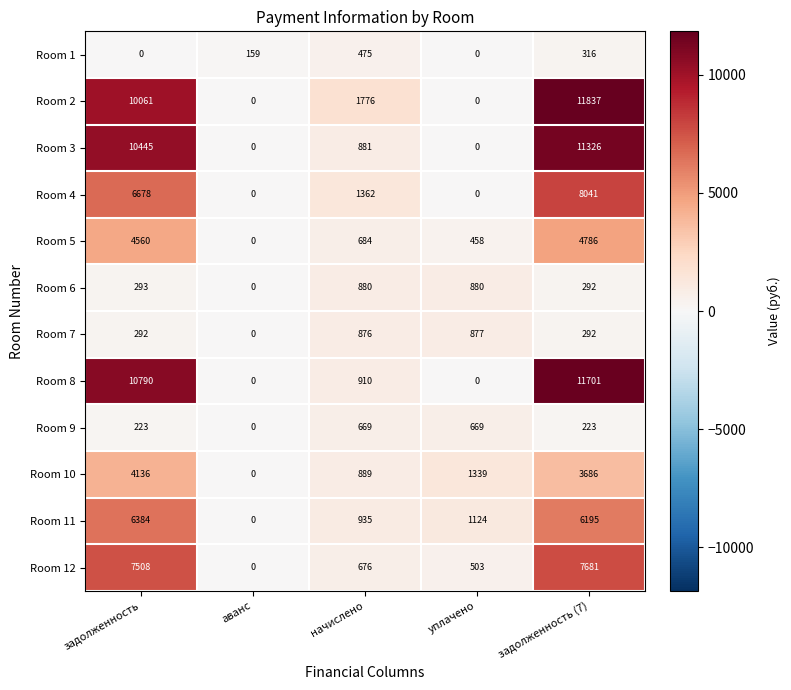

What is the maximum value shown in the chart?

11837